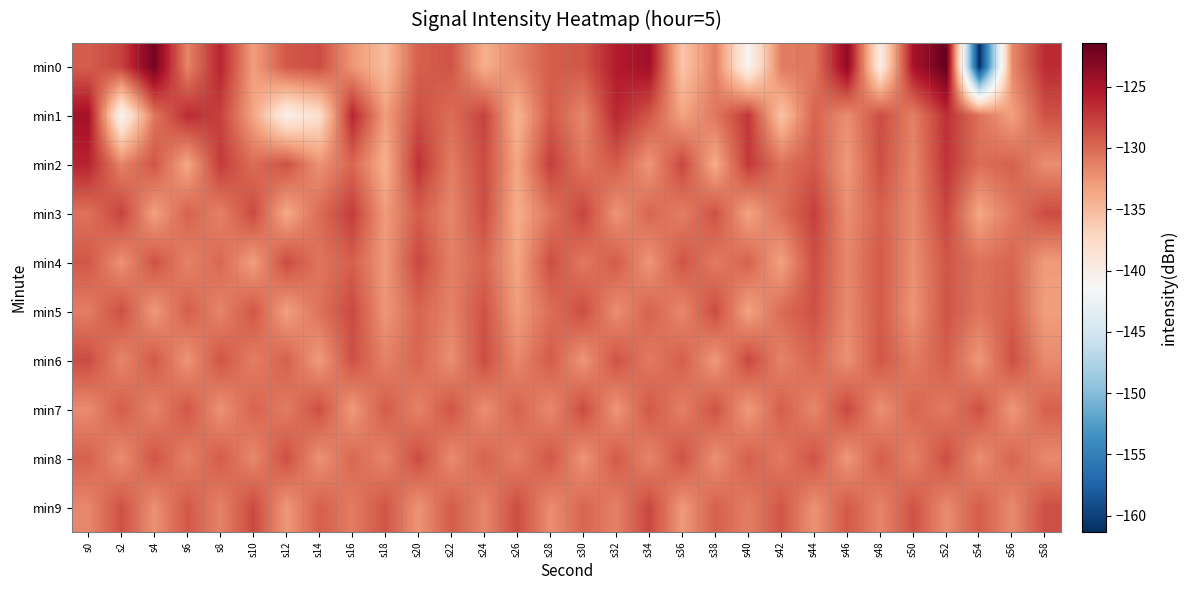

Count the number of data series in this chart.

10